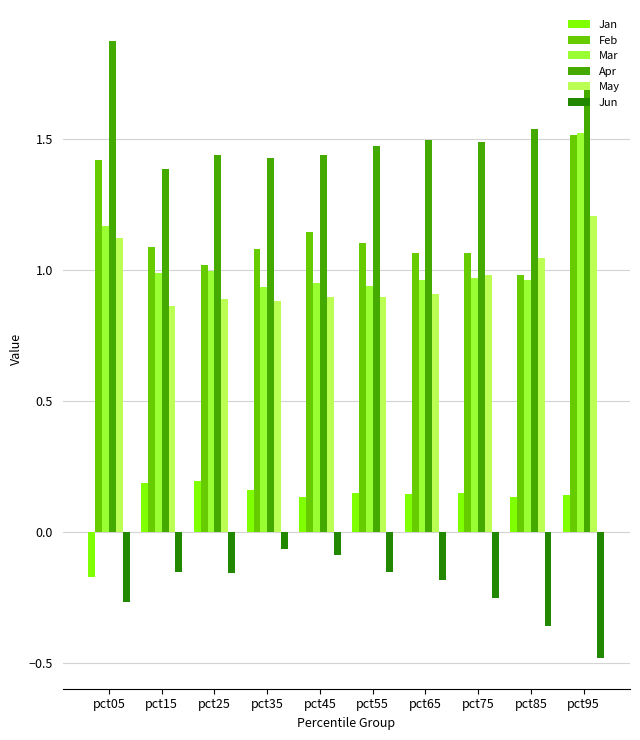

Is it true that May equals 0.9 at pct45?

True